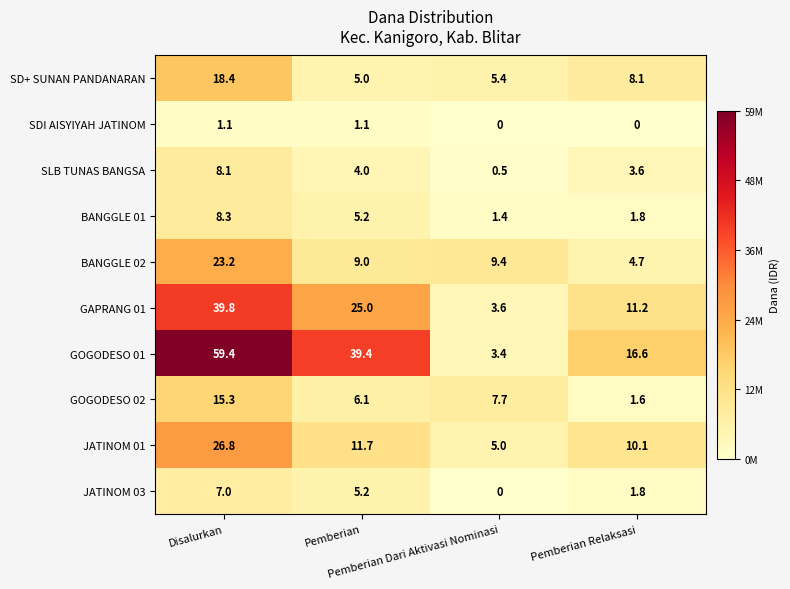

What is the highest value of the GOGODESO 02 series?

15.3